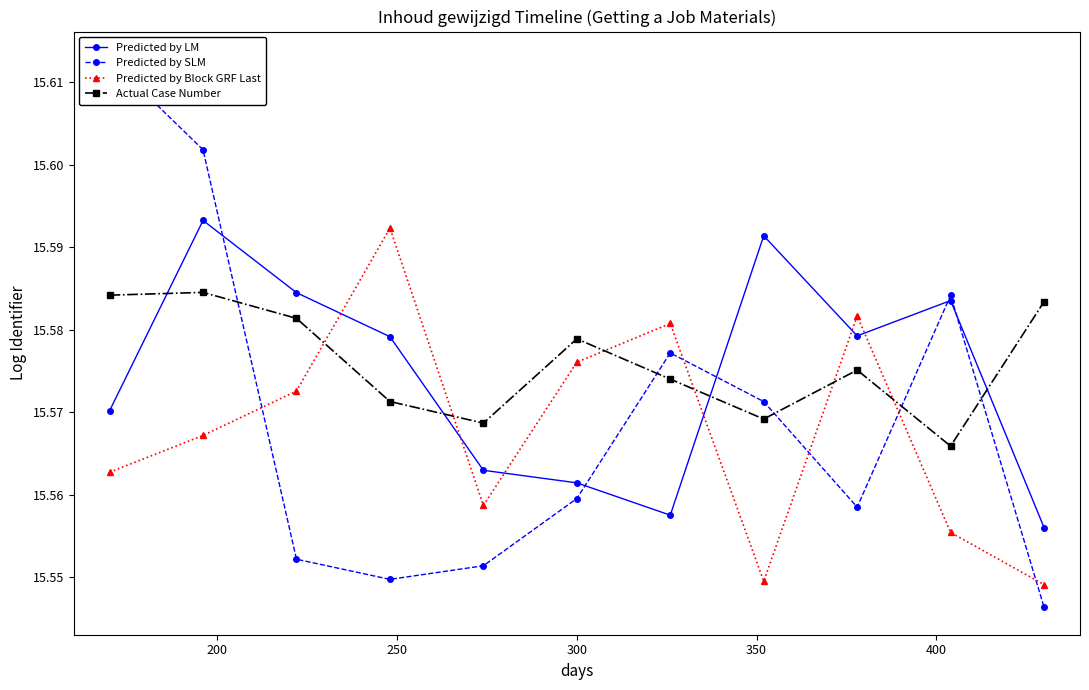

What are all the series names shown in the legend?

Predicted by LM, Predicted by SLM, Predicted by Block GRF Last, Actual Case Number